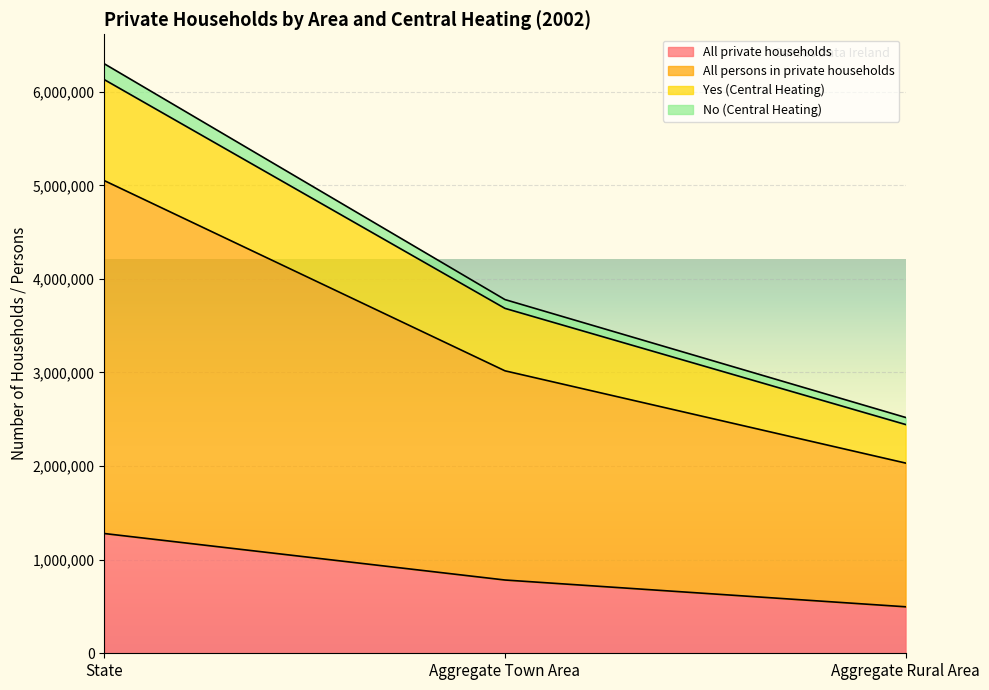

What is the minimum value shown in the chart?

496753